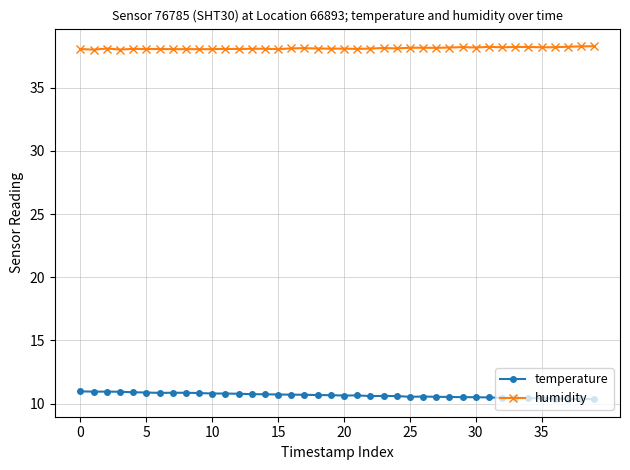

Which series has the largest total across all categories?

humidity